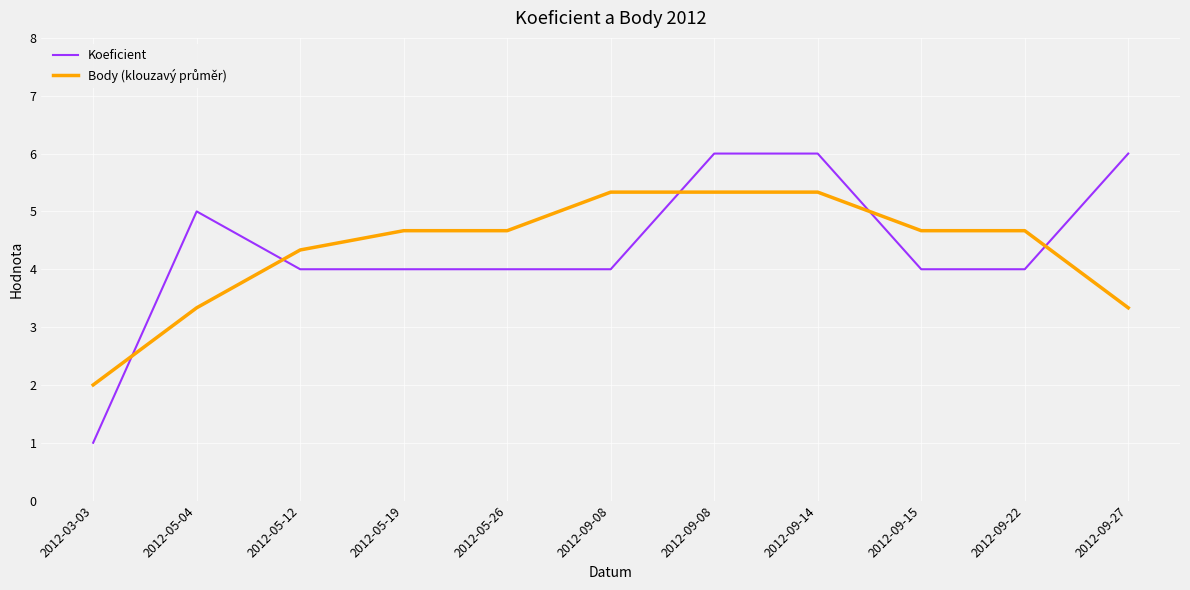

Which series has the largest total across all categories?

Koeficient